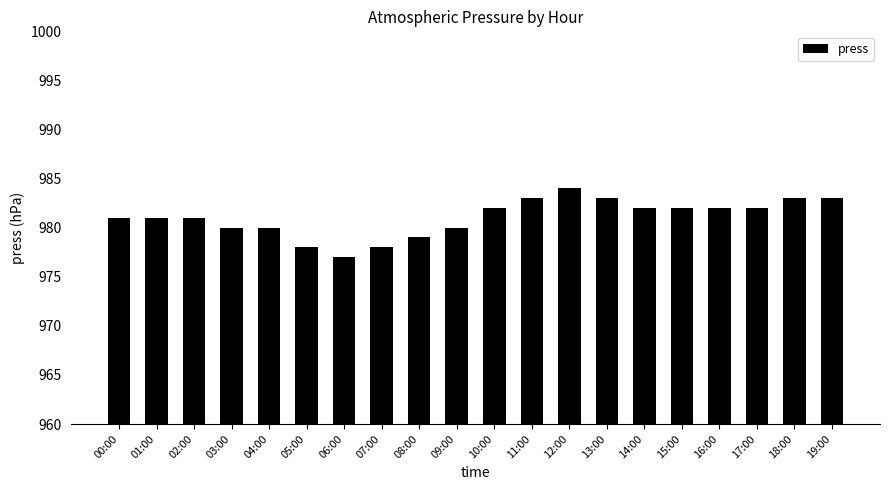

What is the maximum value shown in the chart?

984